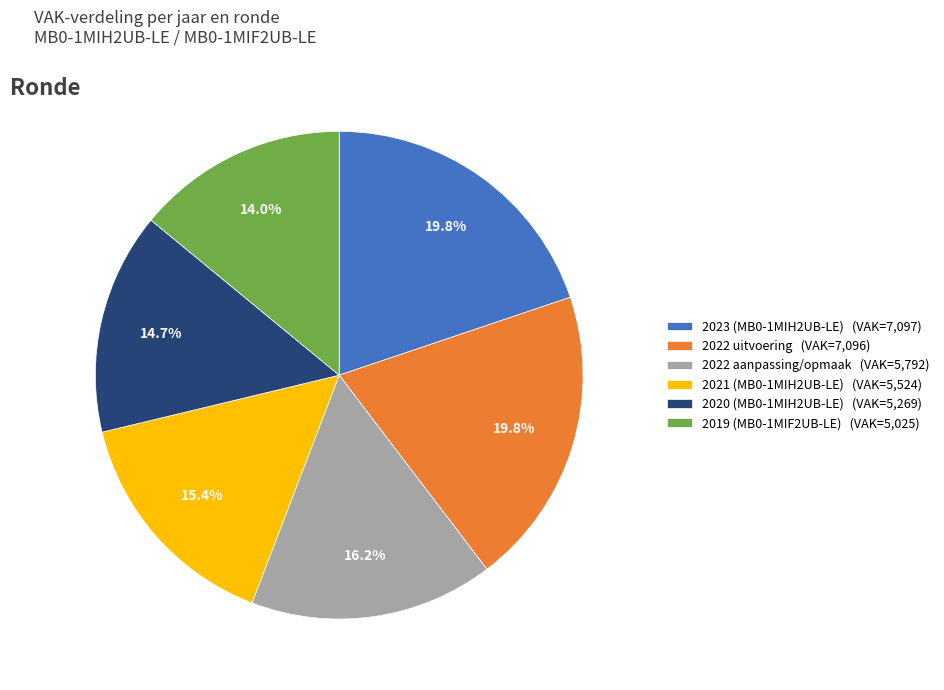

Combined, what portion of the pie is 2022 aanpassing/opmaak and 2020 (MB0-1MIH2UB-LE)?

30.9%